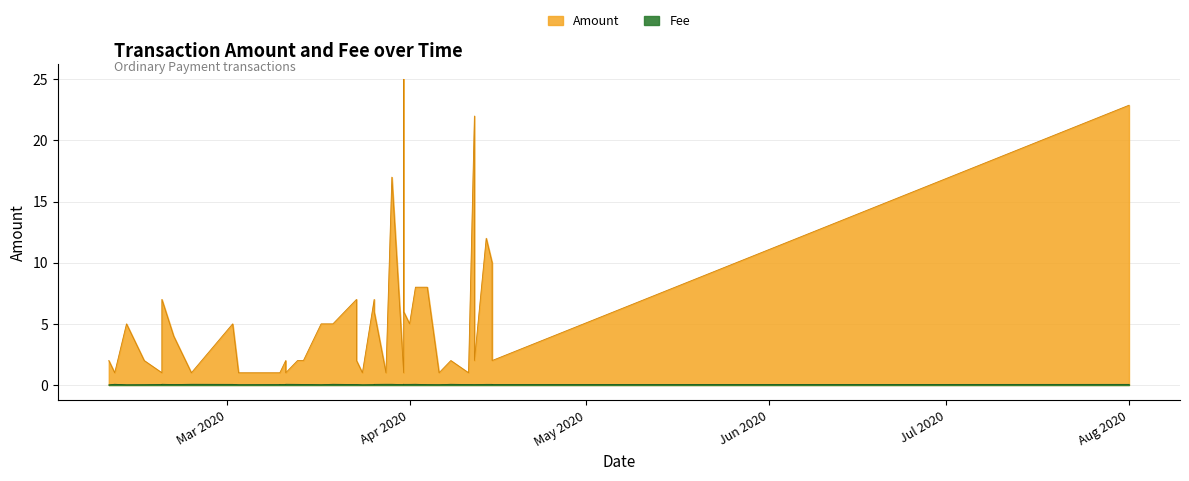

What is the value of the Amount point at the 34th from the left?

4.0